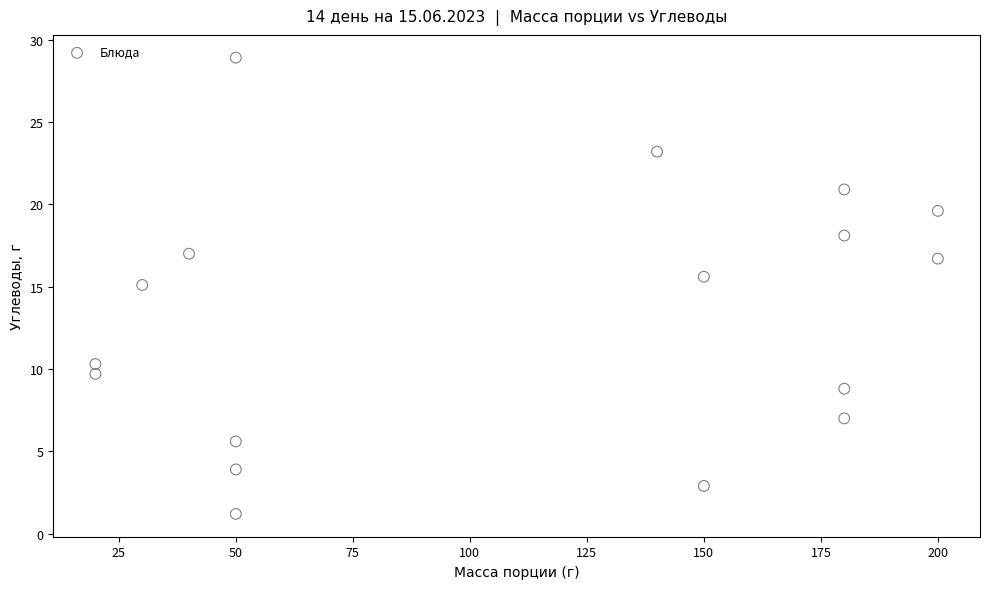

What is the range of Y values (max minus min)?

27.7